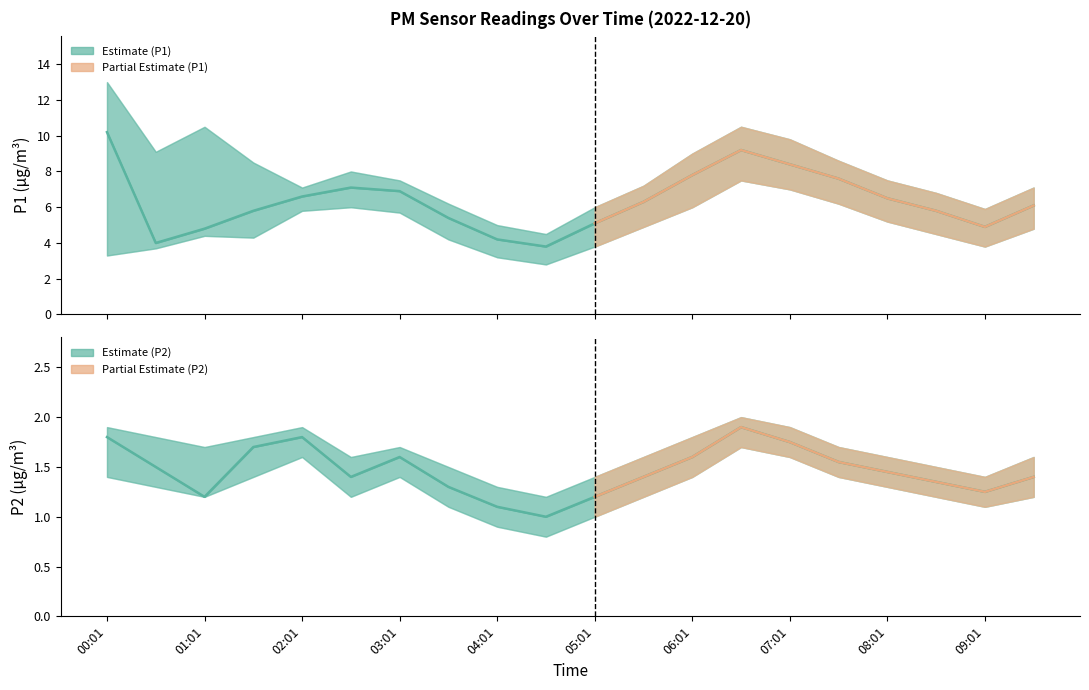

What is the difference between the P2 values at 00:31 and 05:31?

0.1